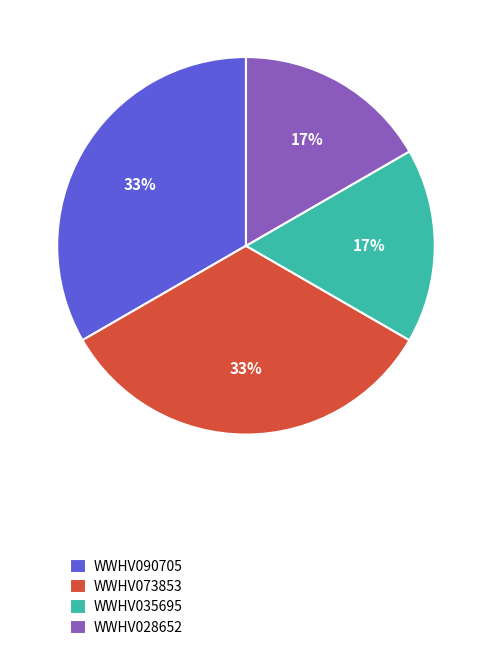

Does any single category account for the majority?

No